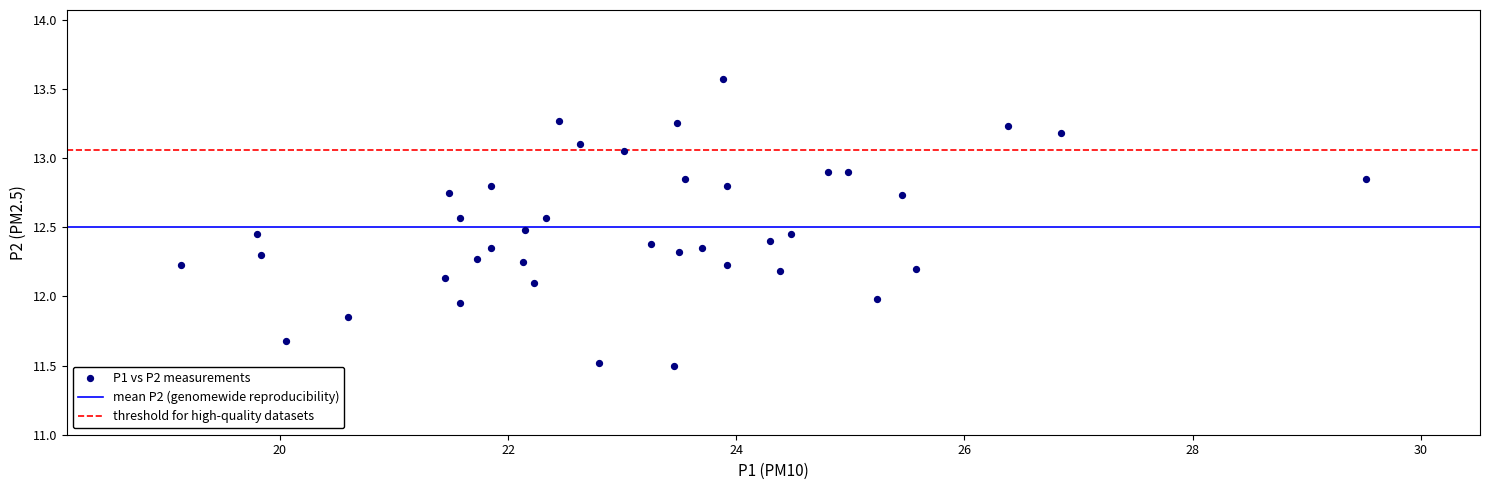

What is the range of X values (max minus min)?

10.4